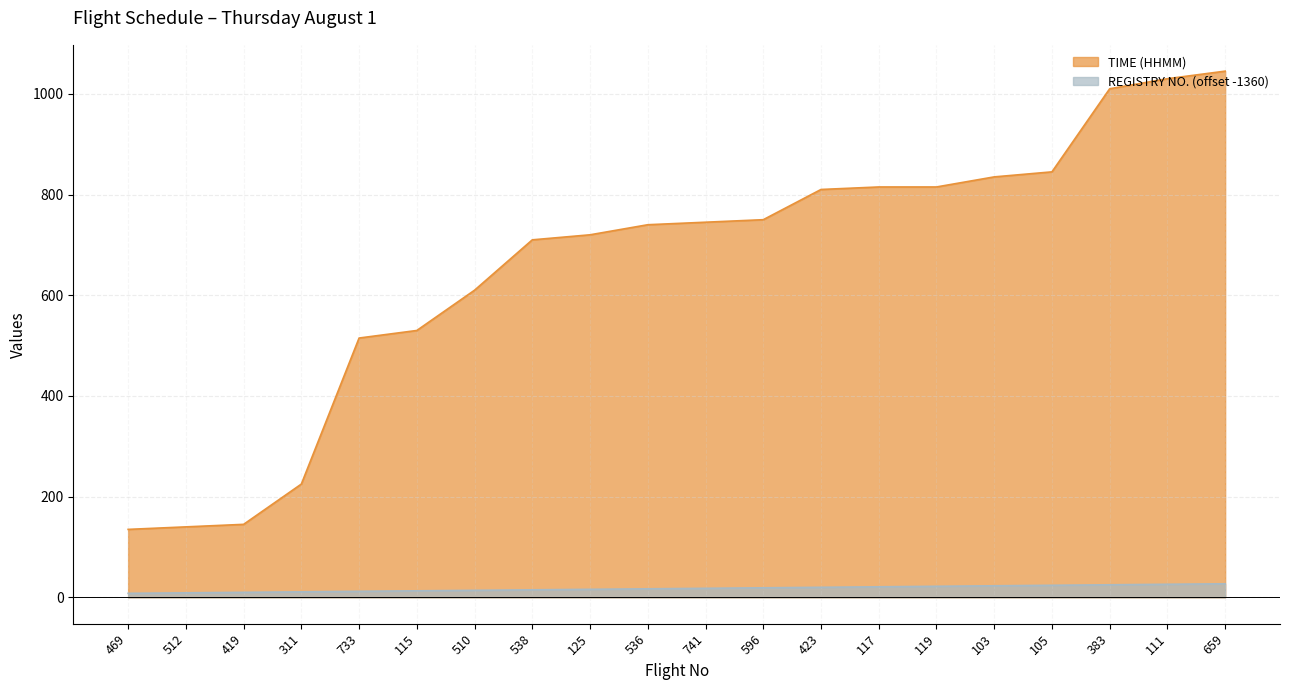

What is the average value of the TIME series?

658